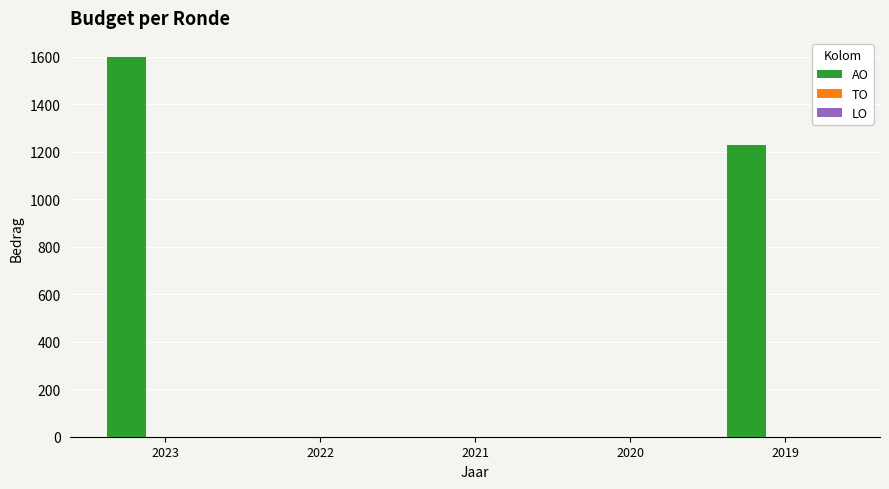

Reading left to right, what are all the values shown in this chart?

2023=1600	2022=0	2021=0	2020=0	2019=1230